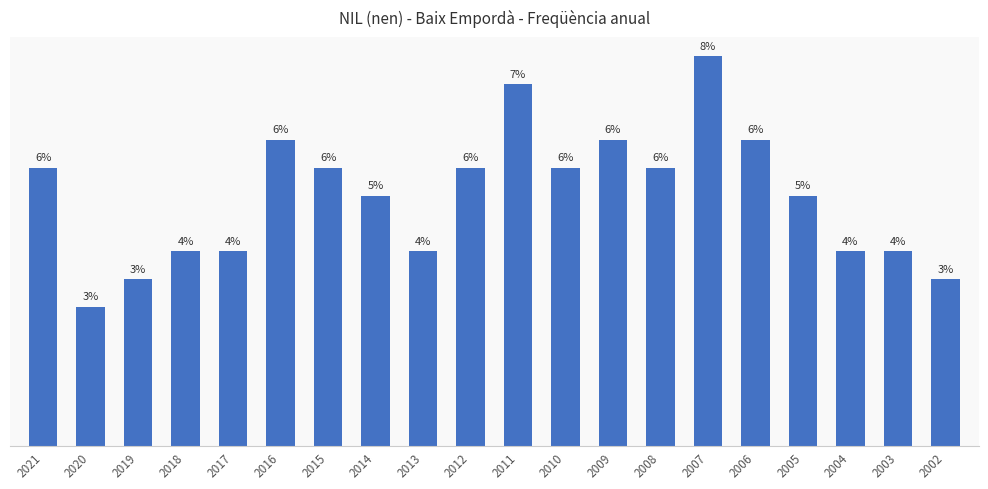

Which category has the lowest value across all series?

2020